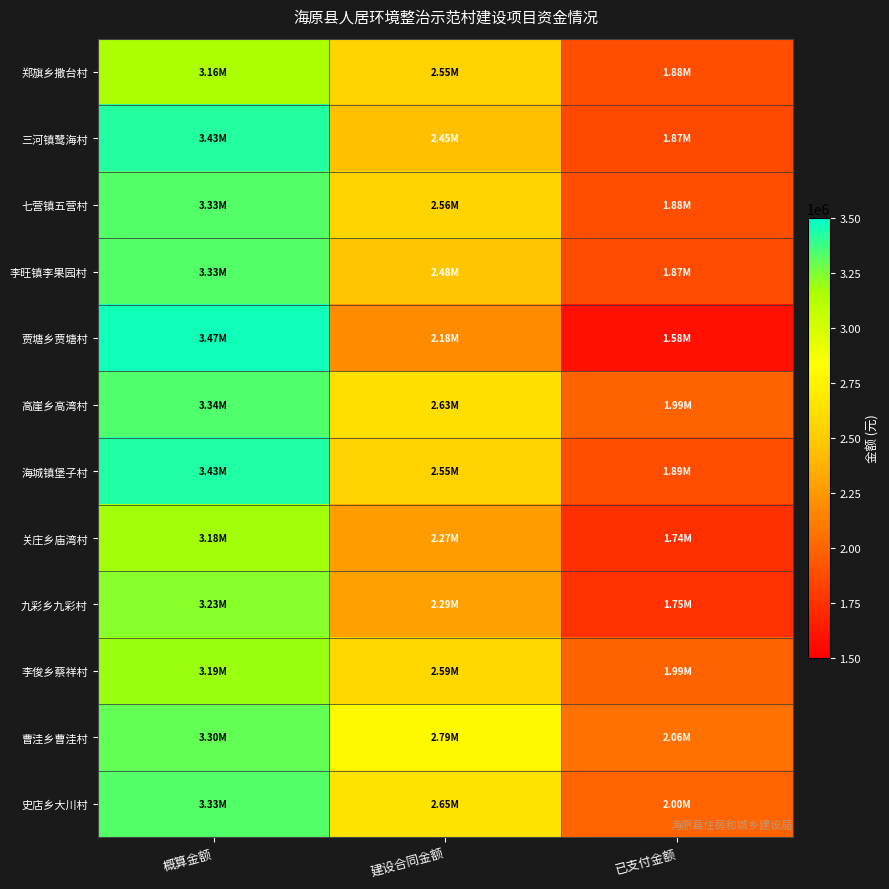

Reading left to right, what are all the values shown in this chart?

郑旗乡撒台村: 概算金额=3155800.0	建设合同金额=2550671.9	已支付金额=1883000.0
三河镇鹭海村: 概算金额=3426300.0	建设合同金额=2445240.5	已支付金额=1866500.0
七营镇五营村: 概算金额=3330500.0	建设合同金额=2556948.5	已支付金额=1884000.0
李旺镇李果园村: 概算金额=3330500.0	建设合同金额=2475226.1	已支付金额=1870000.0
贾塘乡贾塘村: 概算金额=3468500.0	建设合同金额=2180348.4	已支付金额=1585000.0
高崖乡高湾村: 概算金额=3337900.0	建设合同金额=2631914.5	已支付金额=1992000.0
海城镇堡子村: 概算金额=3433400.0	建设合同金额=2549711.7	已支付金额=1885000.0
关庄乡庙湾村: 概算金额=3178600.0	建设合同金额=2271666.8	已支付金额=1740000.0
九彩乡九彩村: 概算金额=3231100.0	建设合同金额=2289667.0	已支付金额=1748000.0
李俊乡蔡祥村: 概算金额=3193900.0	建设合同金额=2585772.4	已支付金额=1987000.0
曹洼乡曹洼村: 概算金额=3298100.0	建设合同金额=2794481.0	已支付金额=2055300.0
史店乡大川村: 概算金额=3331000.0	建设合同金额=2654945.3	已支付金额=1998000.0